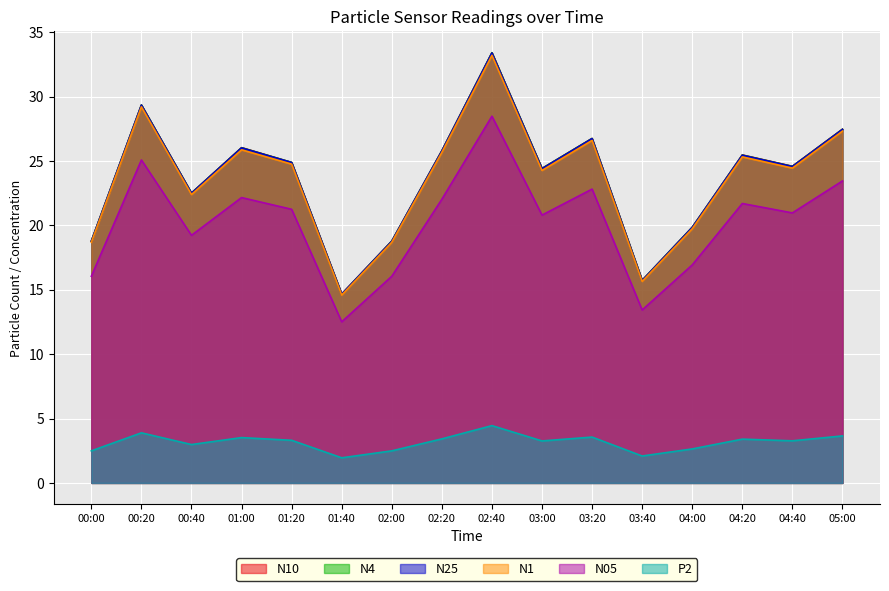

True or false: N10 and P2 cross at least once.

False